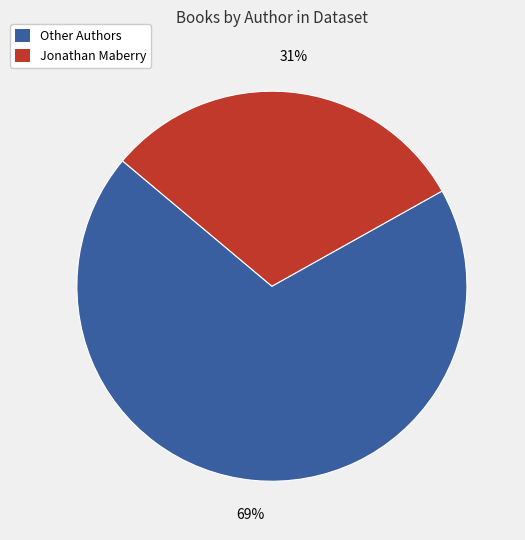

Is there a majority slice in this chart?

Yes